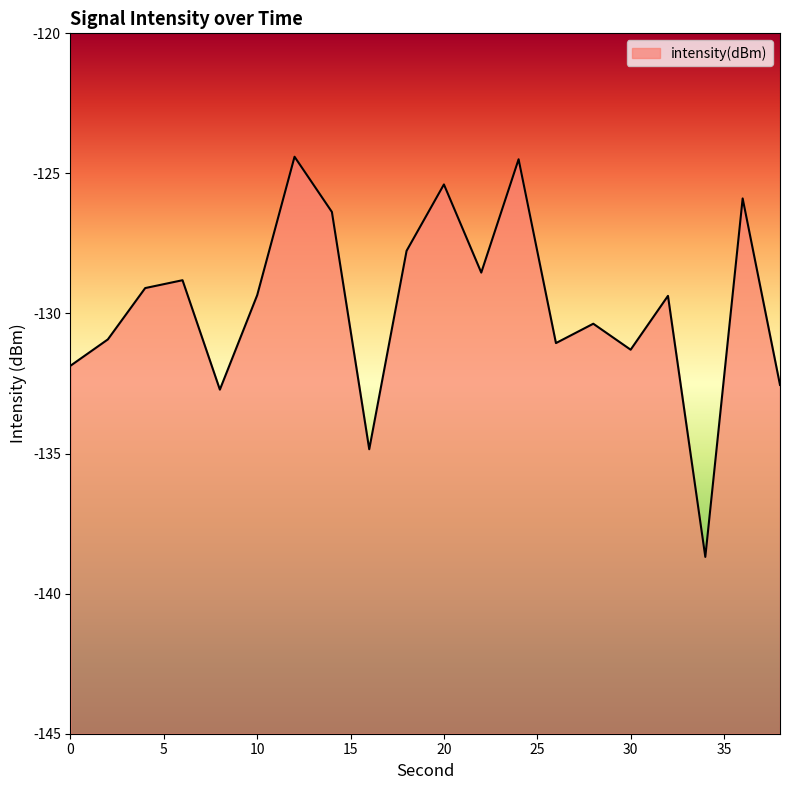

At which label does the data first exceed -129?

6